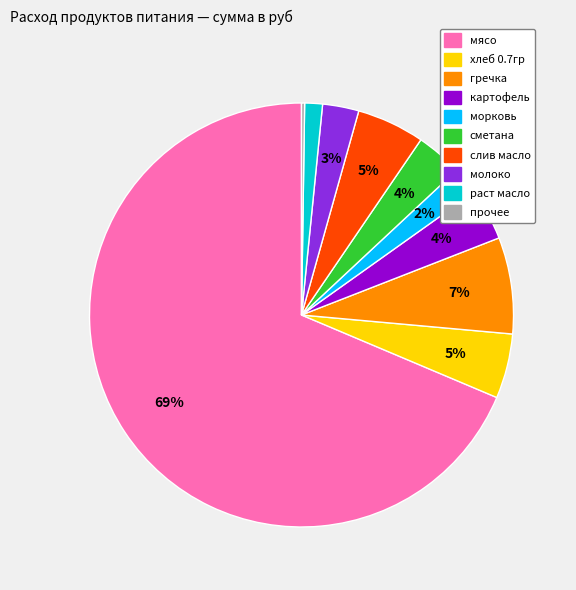

Does any single category account for the majority?

Yes